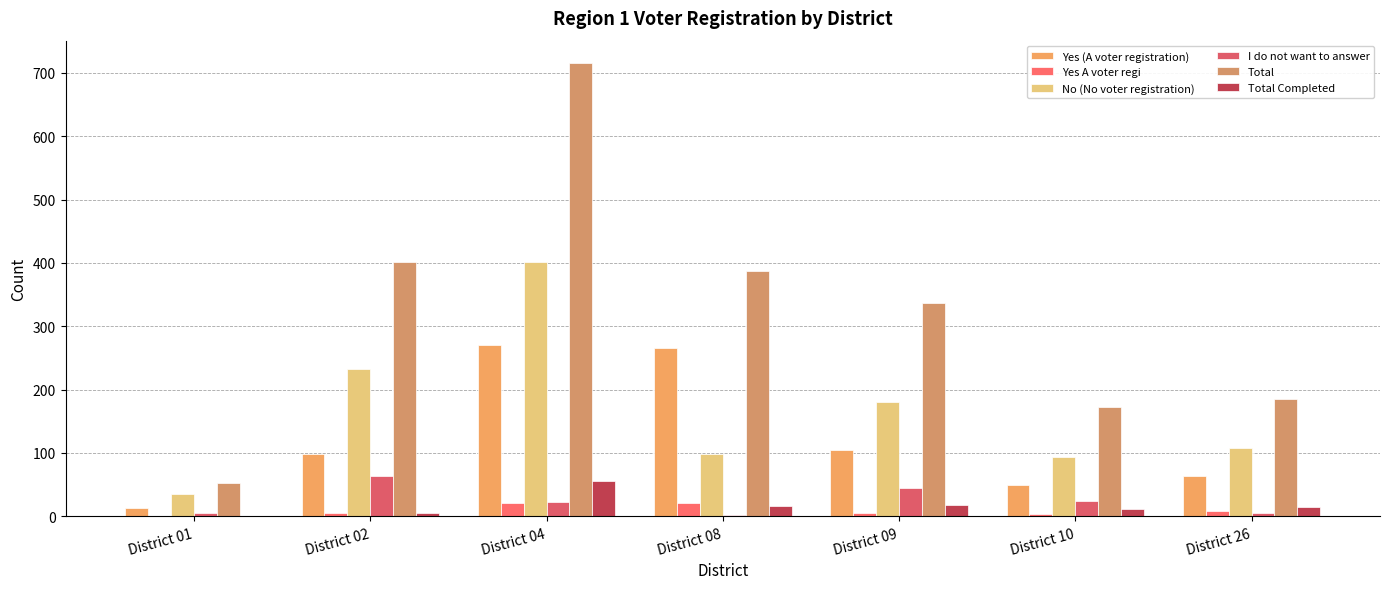

Between District 01 and District 10, which series saw the biggest shift?

Total